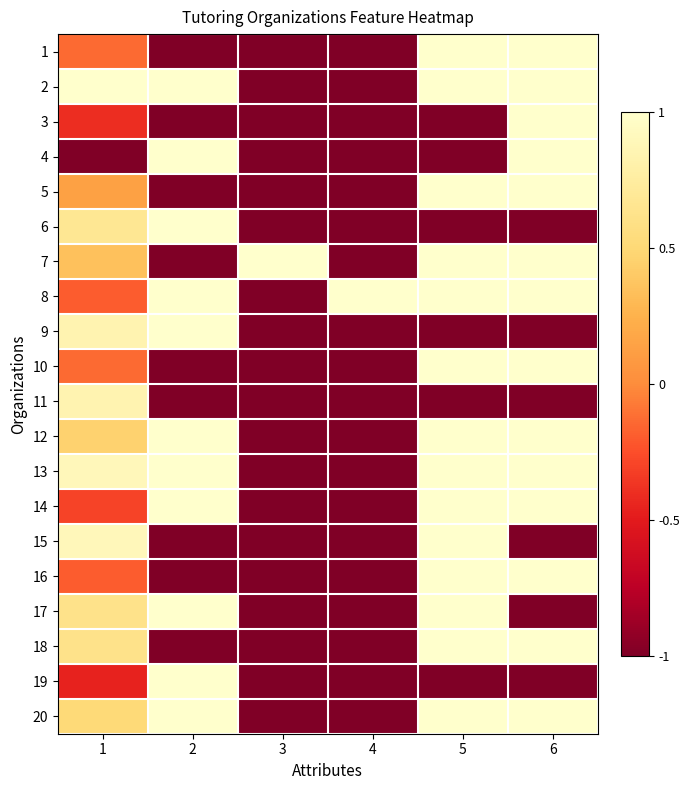

At how many categories does at least one series exceed 0?

6